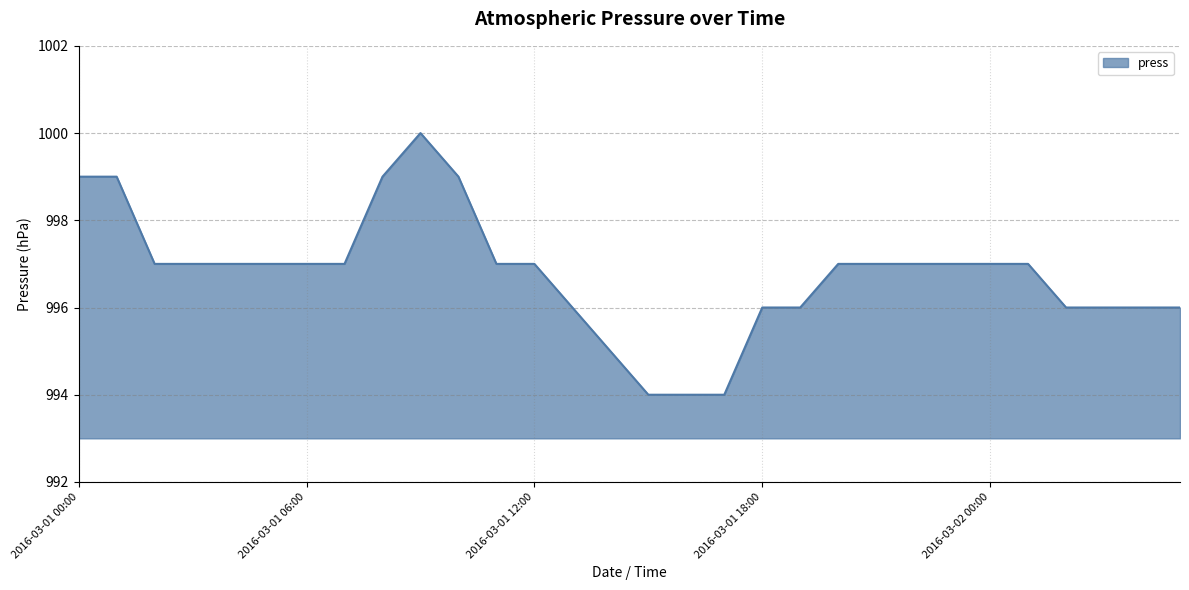

What is the difference between the maximum and minimum values?

6